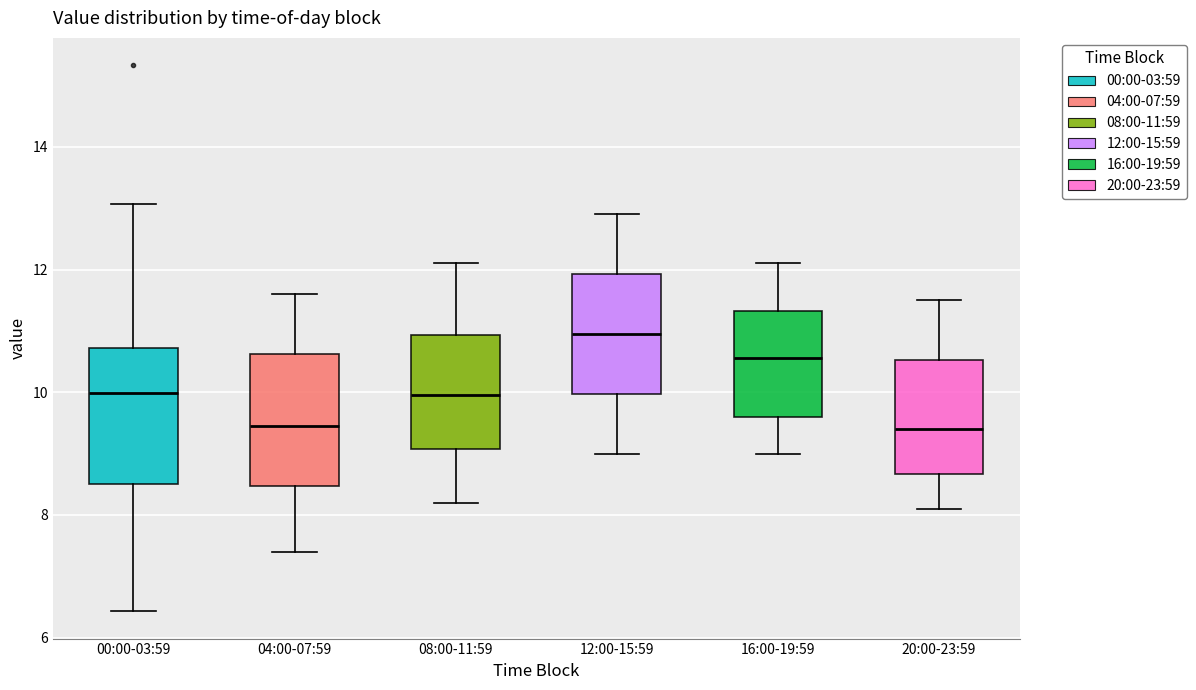

Where does the upper whisker of the box for 16:00-19:59 end on the y-axis? The values are not printed on the chart, so give them approximately, as read against the axis.

12.2